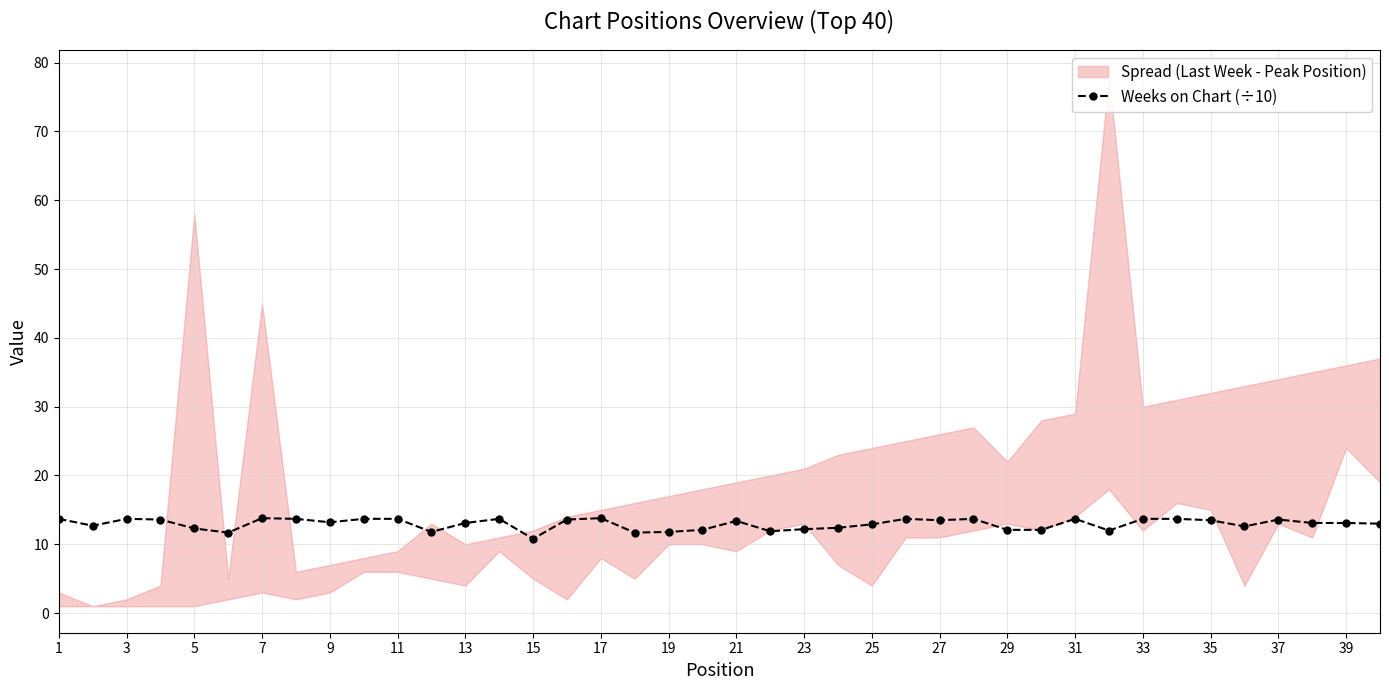

How many lines are shown in the chart?

1